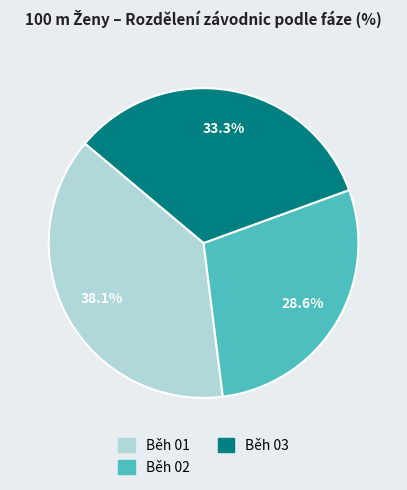

Does Běh 01 represent more than half of the total?

No